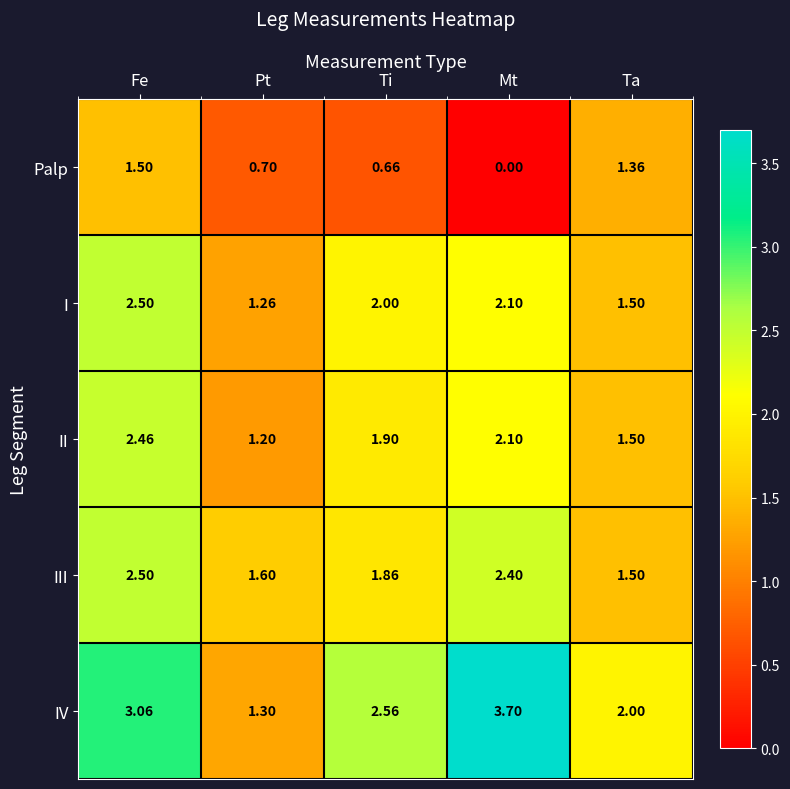

Where does the I series first go above 2?

Fe